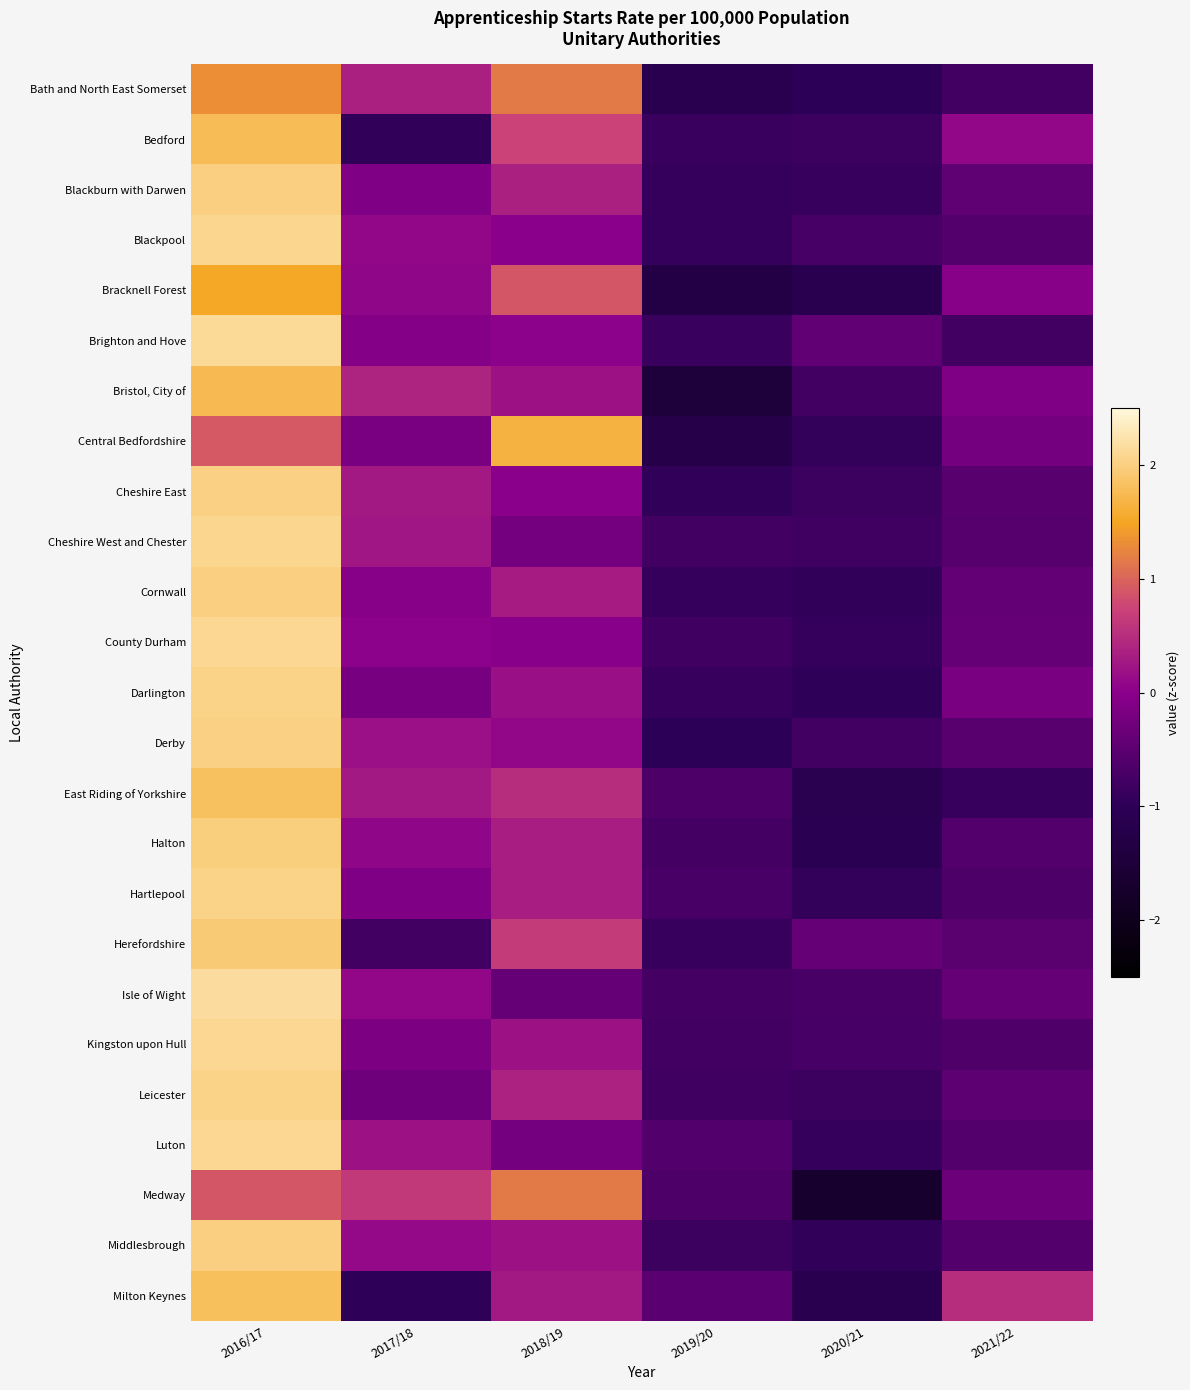

Which has a higher value, 2018/19 or 2020/21?

2018/19